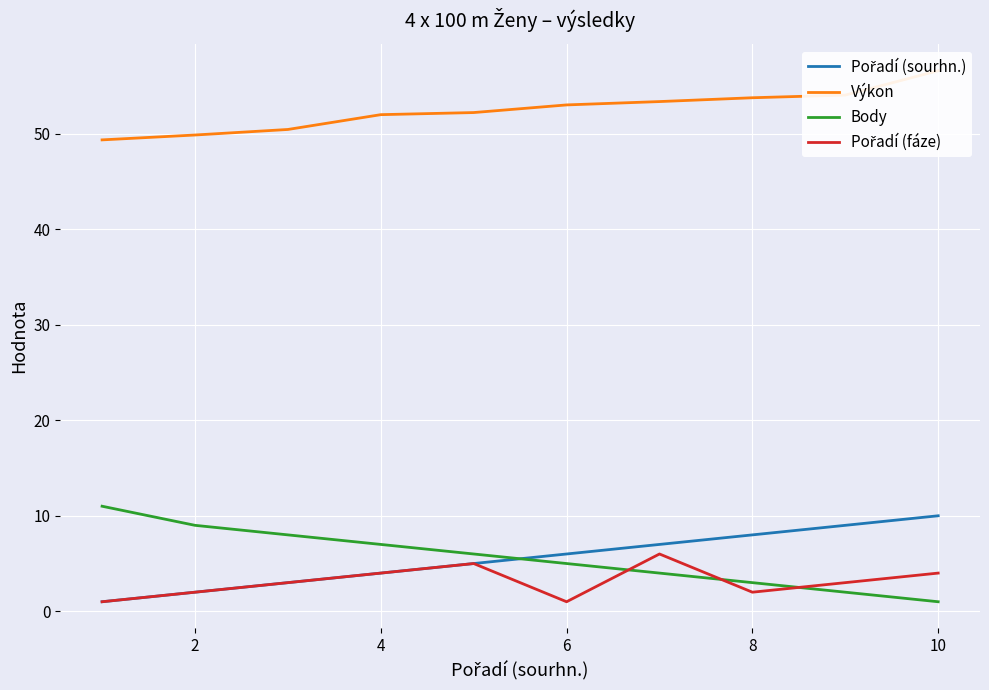

What is the lowest value of the Pořadí (fáze) series?

1.0